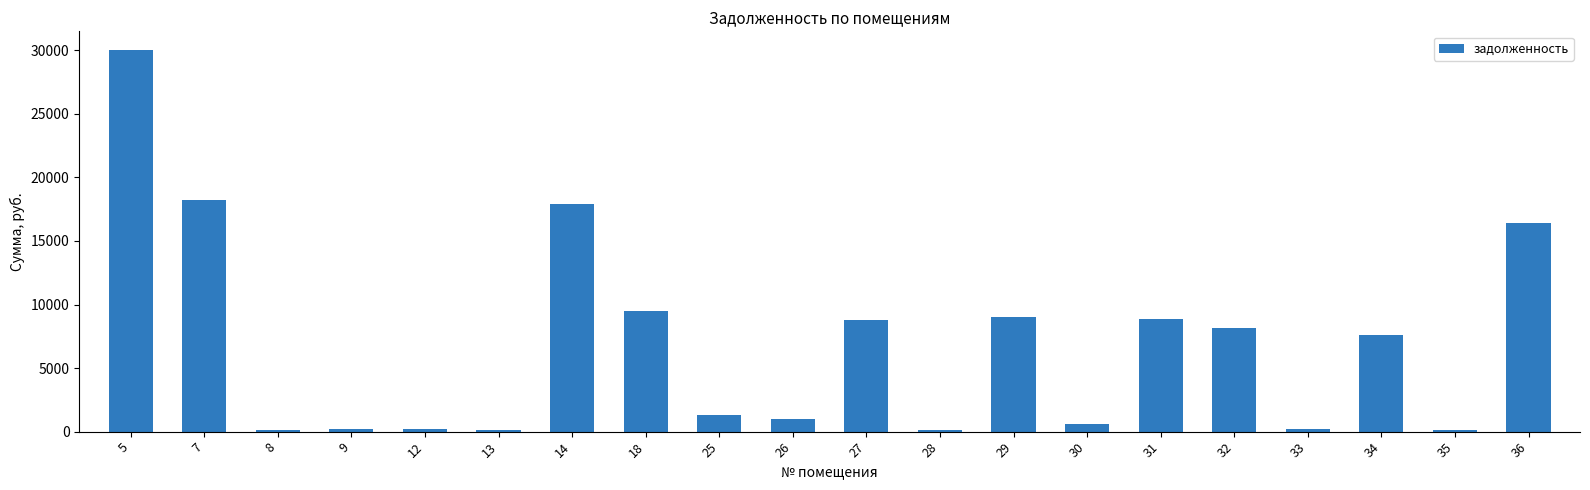

What is the maximum value shown in the chart?

29997.3